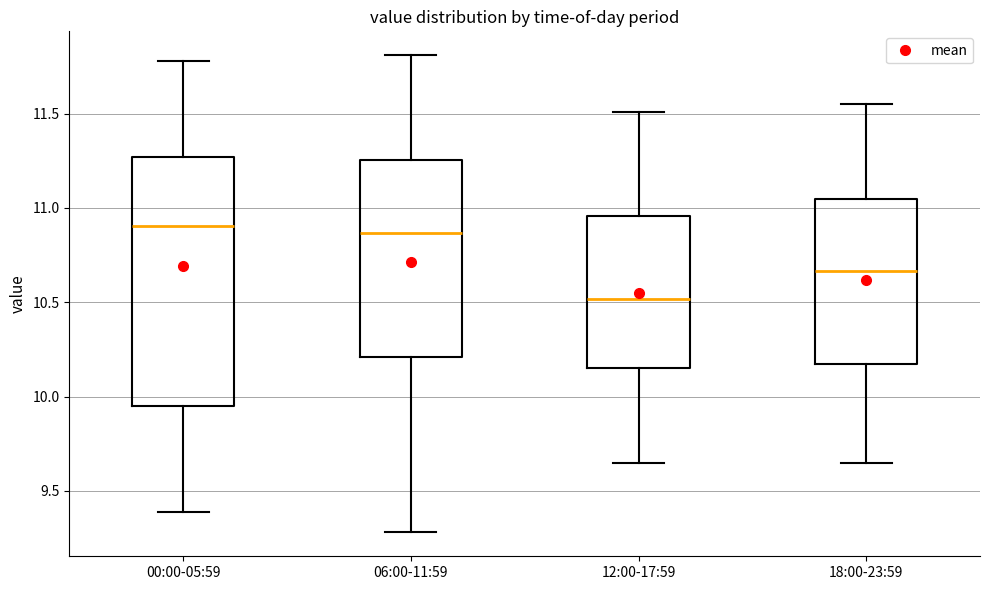

Reading left to right, transcribe this box plot: for each box, give where its median line is, the range the box spans, and where its two whiskers end, as read against the y-axis. The values are not printed on the chart, so give them approximately, as read against the axis.

00:00-05:59: median 10.90, box 9.95 to 11.25, whiskers 9.40 to 11.80
06:00-11:59: median 10.85, box 10.20 to 11.25, whiskers 9.30 to 11.80
12:00-17:59: median 10.50, box 10.15 to 10.95, whiskers 9.65 to 11.50
18:00-23:59: median 10.65, box 10.15 to 11.05, whiskers 9.65 to 11.55